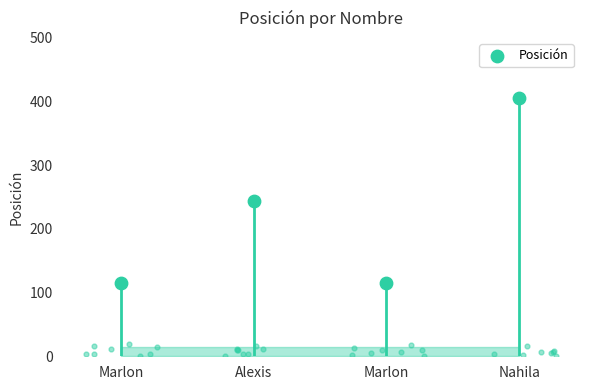

Which has a higher value, Marlon or Marlon?

Marlon